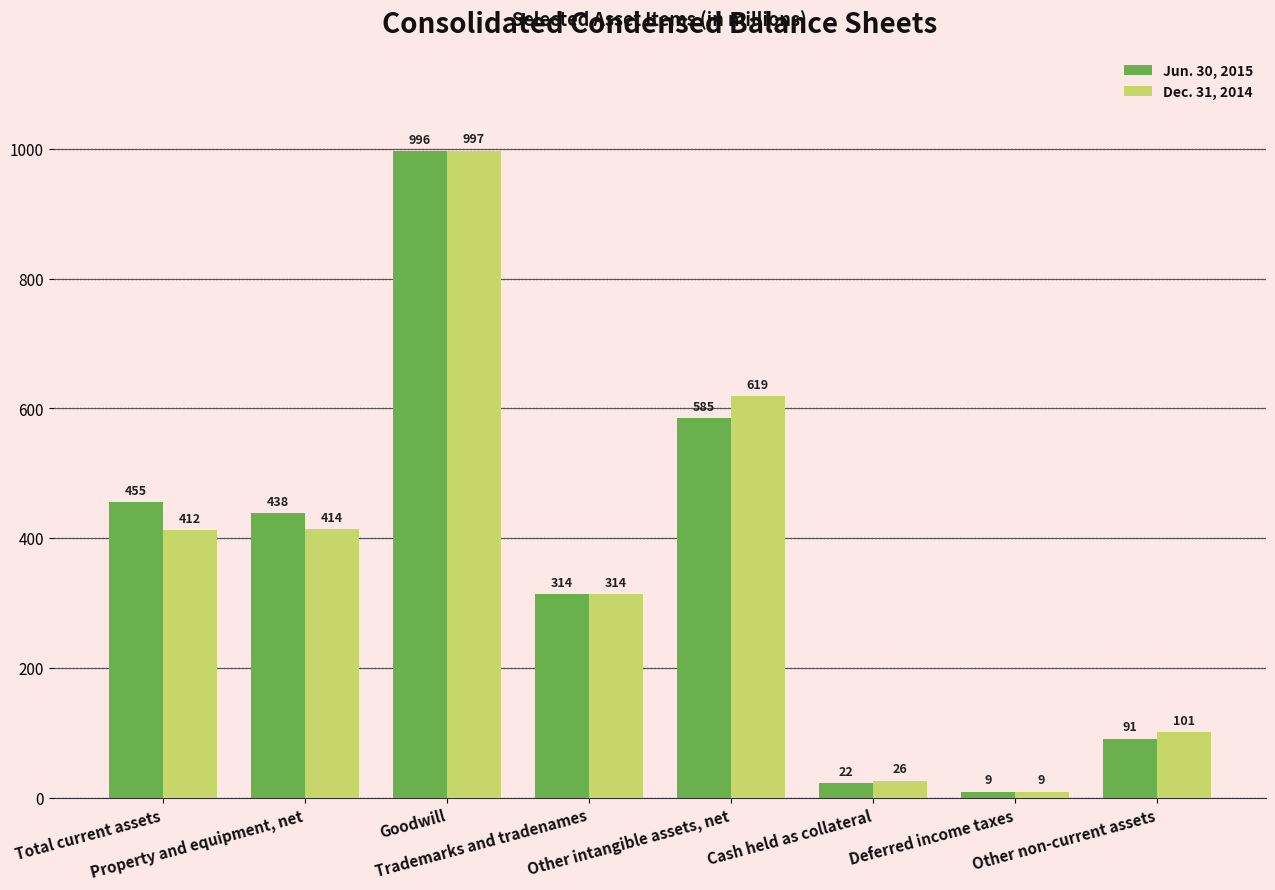

At which label does Jun. 30, 2015 first exceed 438?

Total current assets